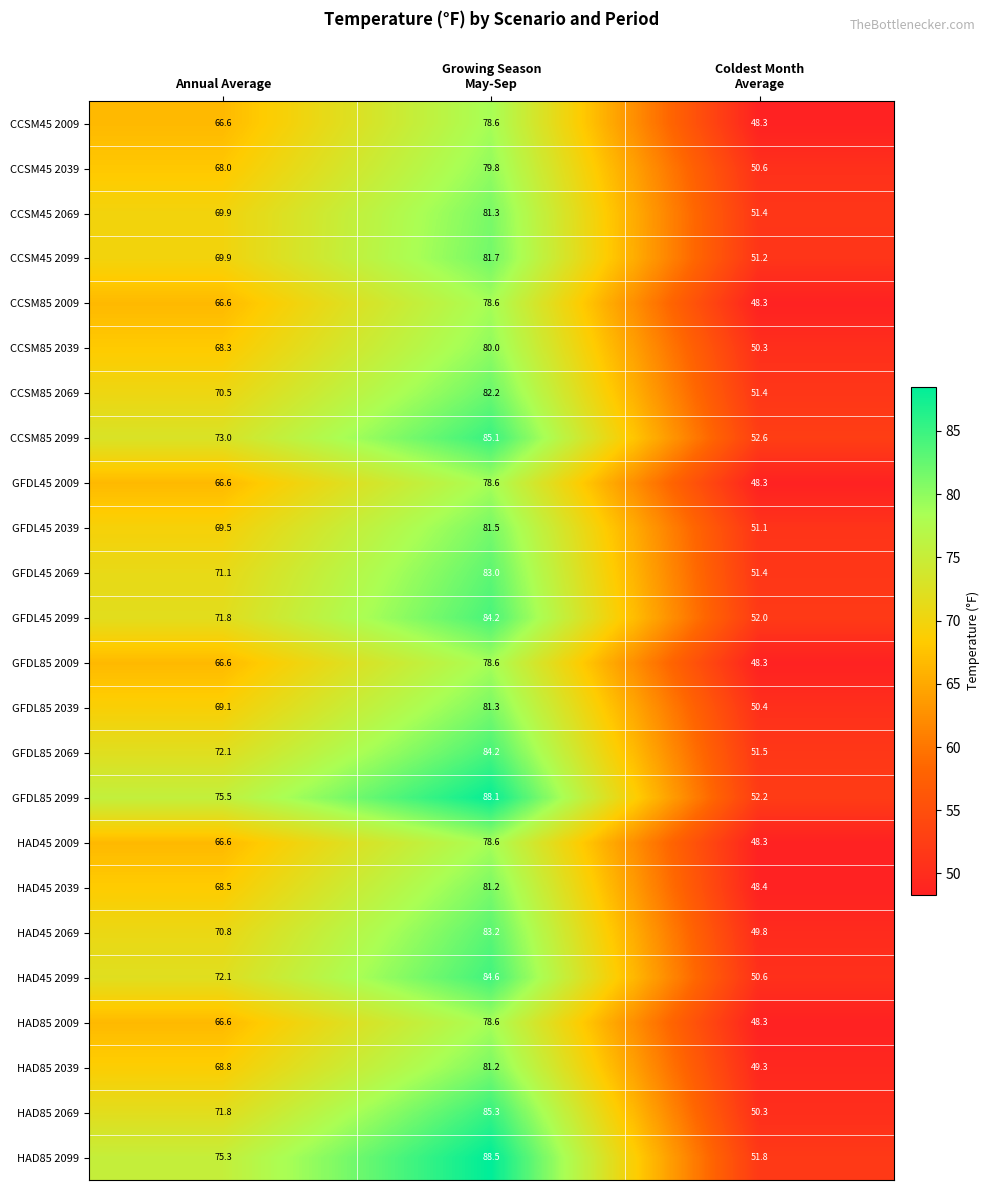

Where does the CCSM45 2069 series first go above 69?

Annual Average